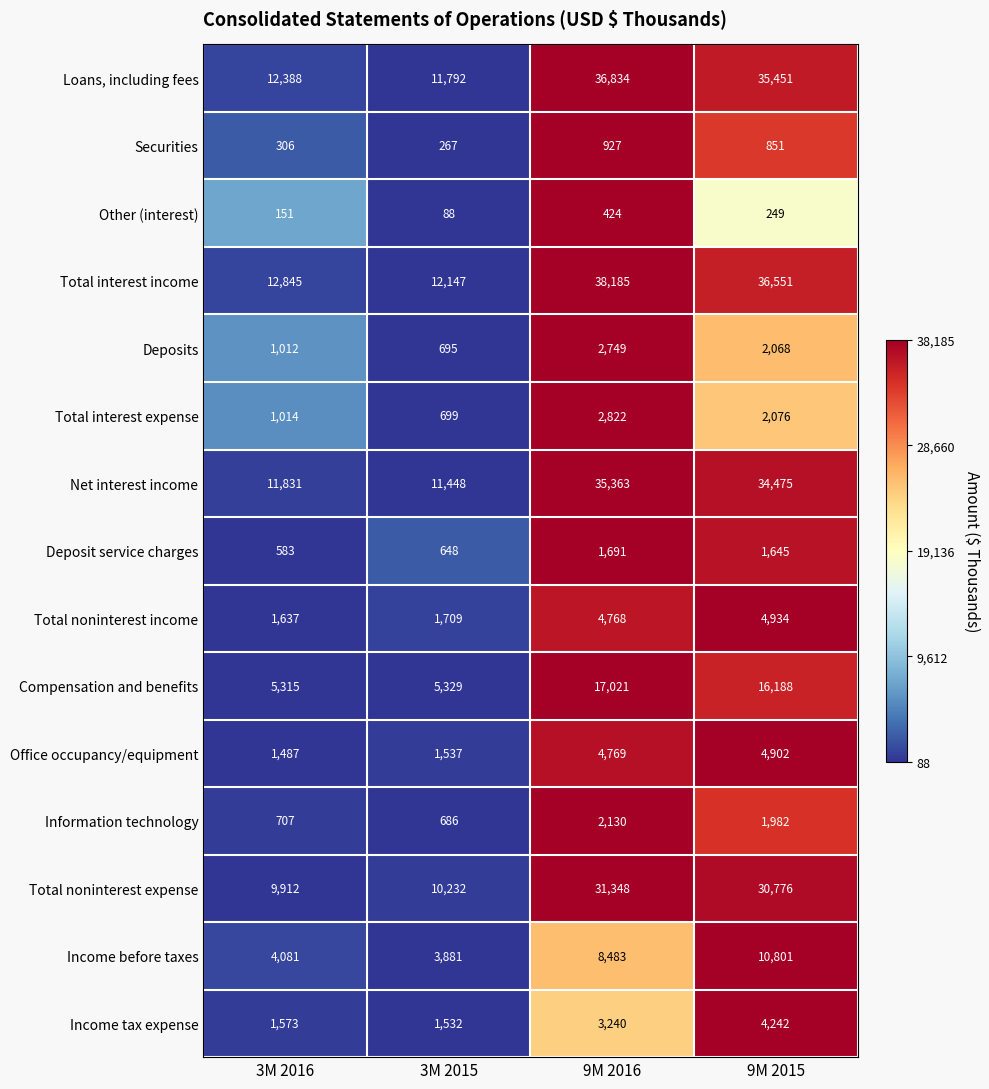

Which series has the largest total across all categories?

Total interest income